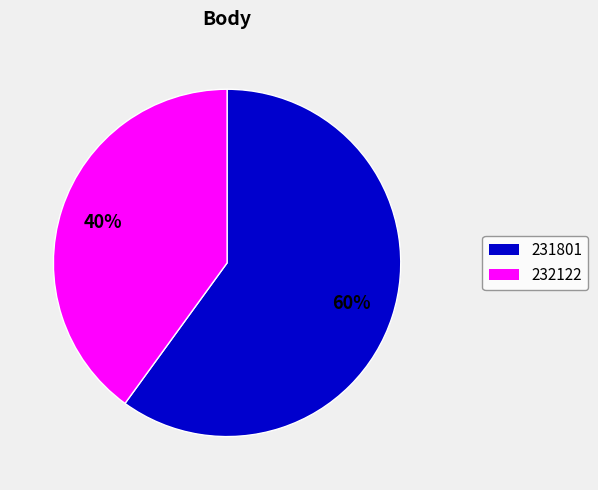

The 232122 slice represents 35% of the pie. True or false?

False